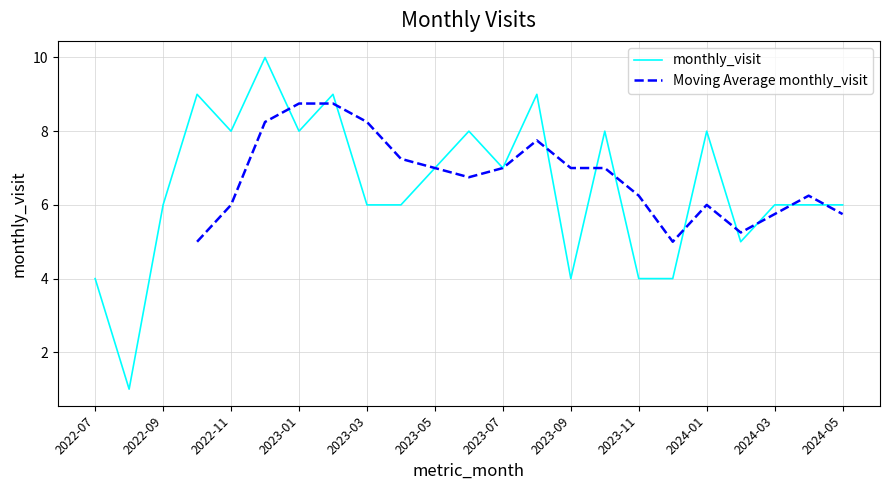

The value of monthly_visit at 2022-11 is 10. True or false?

False